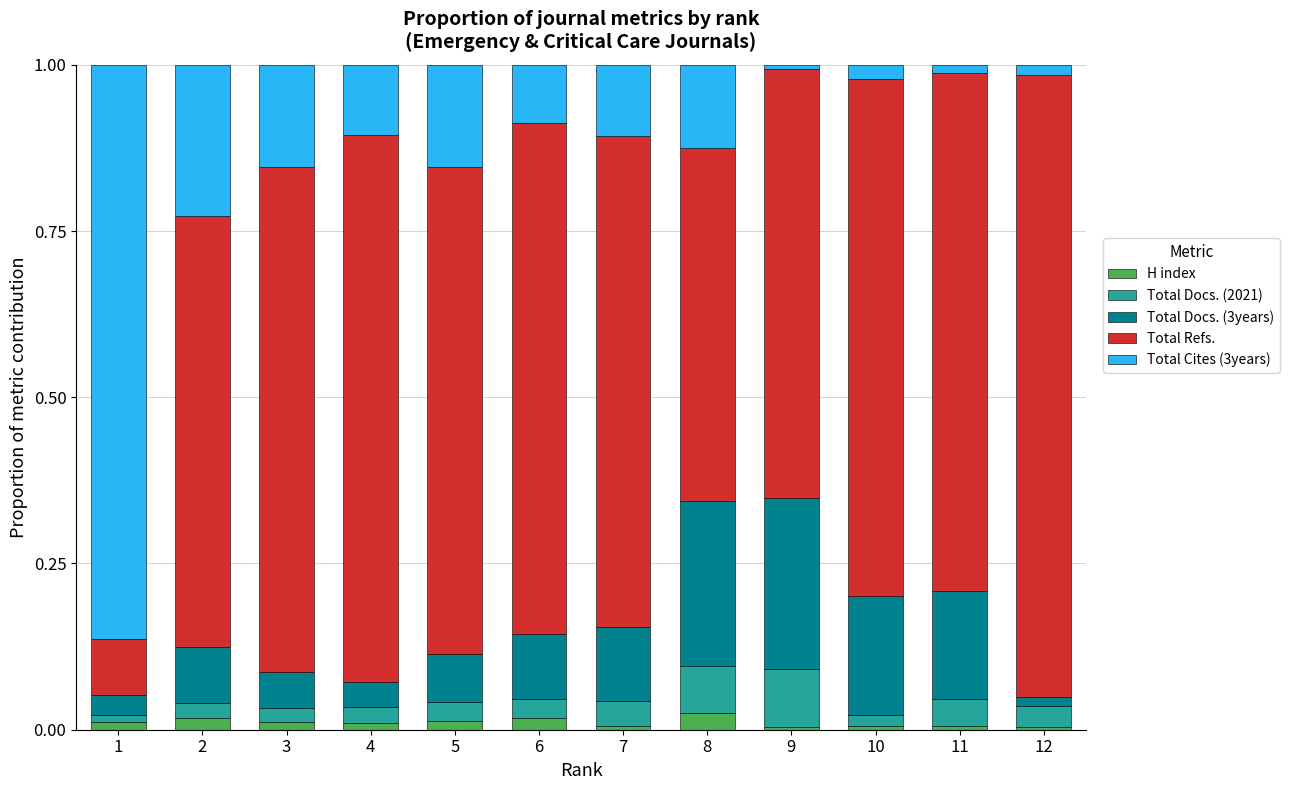

True or false: H index has a value of 0.0 at 3.

True